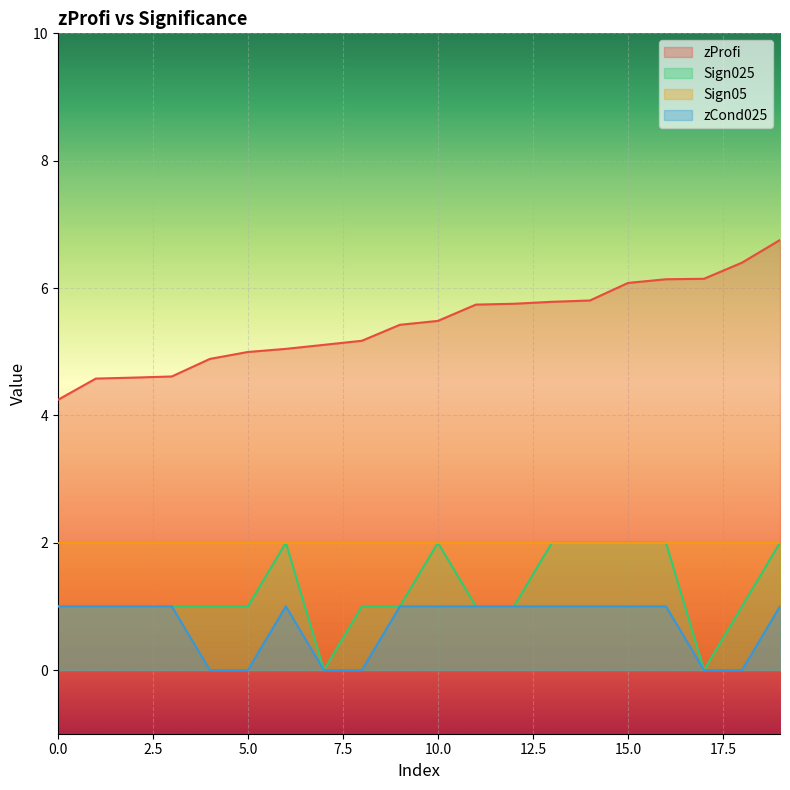

Reading left to right, list all the values displayed in this chart.

zProfi: 4.2	4.6	4.6	4.6	4.9	5.0	5.0	5.1	5.2	5.4	5.5	5.7	5.8	5.8	5.8	6.1	6.1	6.1	6.4	6.8
Sign025: 1.0	1.0	1.0	1.0	1.0	1.0	2.0	0.0	1.0	1.0	2.0	1.0	1.0	2.0	2.0	2.0	2.0	0.0	1.0	2.0
zCond025: 1.0	1.0	1.0	1.0	0.0	0.0	1.0	0.0	0.0	1.0	1.0	1.0	1.0	1.0	1.0	1.0	1.0	0.0	0.0	1.0